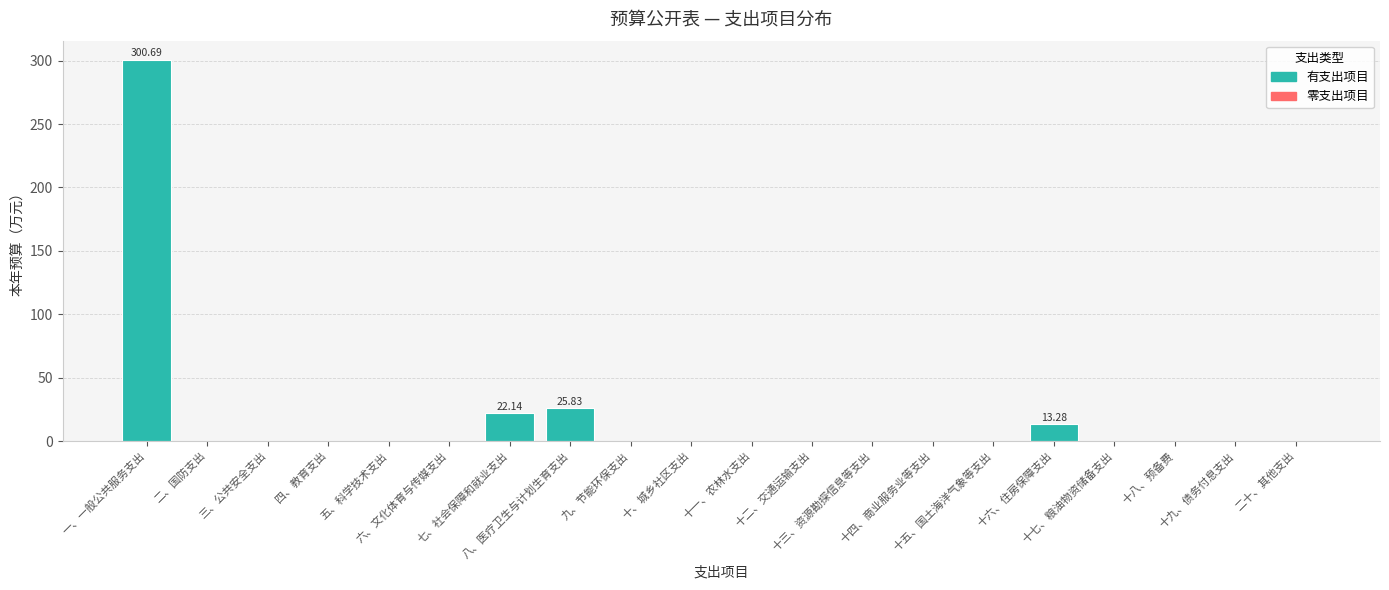

Reading left to right, extract all data points from this chart.

300.7	0.0	0.0	0.0	0.0	0.0	22.1	25.8	0.0	0.0	0.0	0.0	0.0	0.0	0.0	13.3	0.0	0.0	0.0	0.0